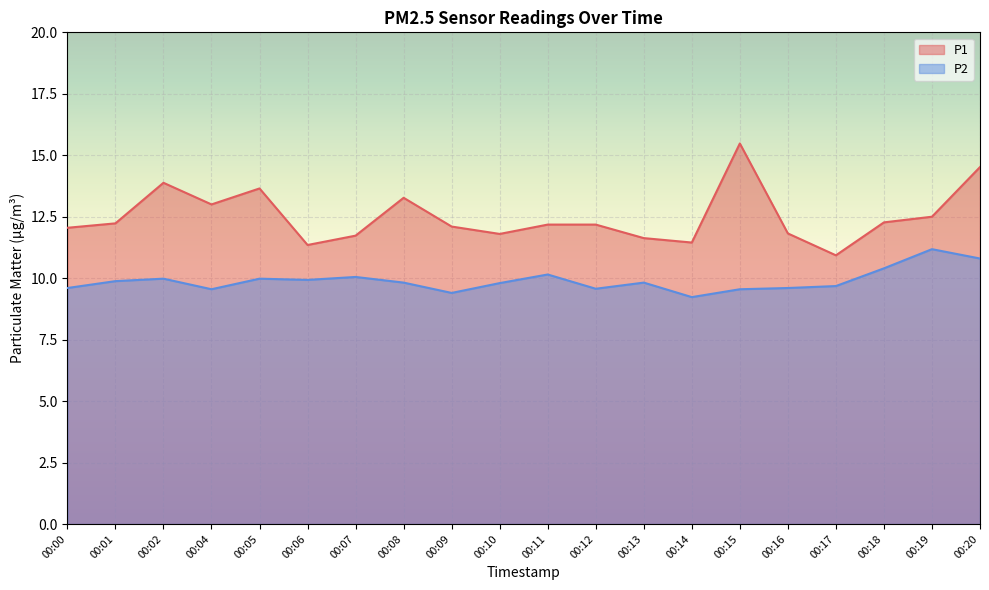

What is the spread (max minus min) of values at 00:12?

2.6